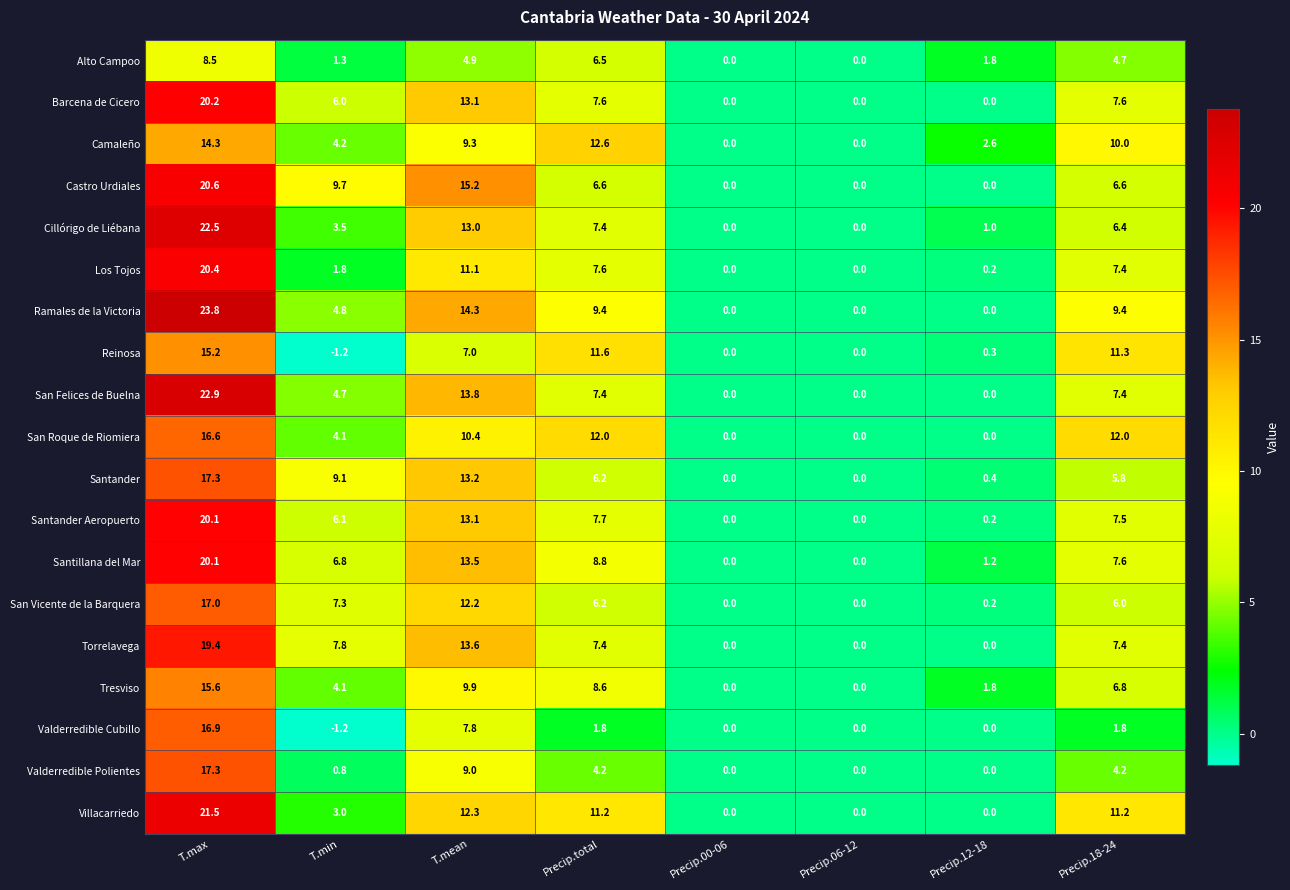

Is it true that Torrelavega equals 0.0 at Precip.06-12?

True